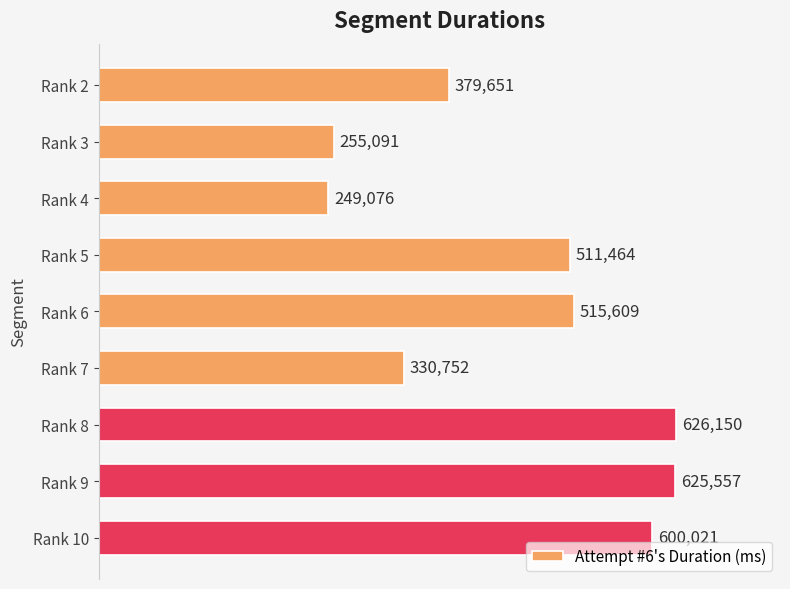

The value at Rank 10 is 600021. True or false?

True